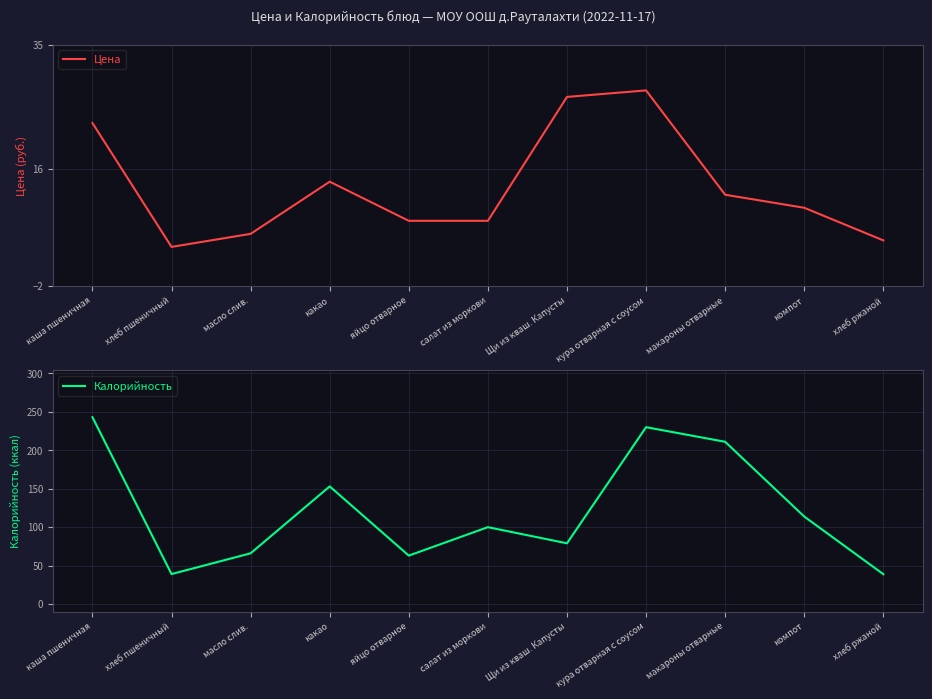

Does the chart display data point markers on the line(s)?

No